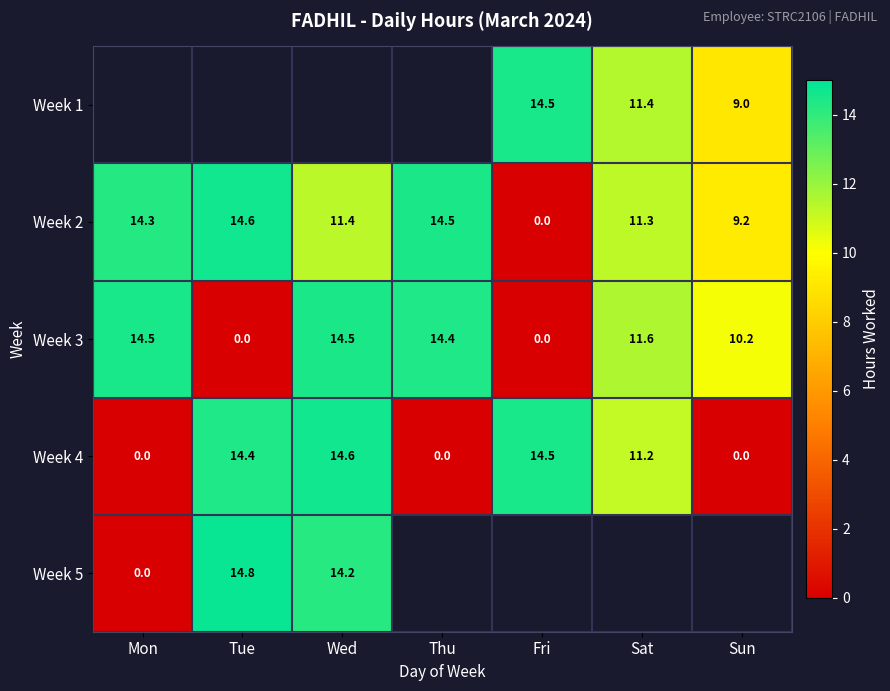

List the labels in order of Week 2 value, smallest first.

Fri, Sun, Sat, Wed, Mon, Thu, Tue